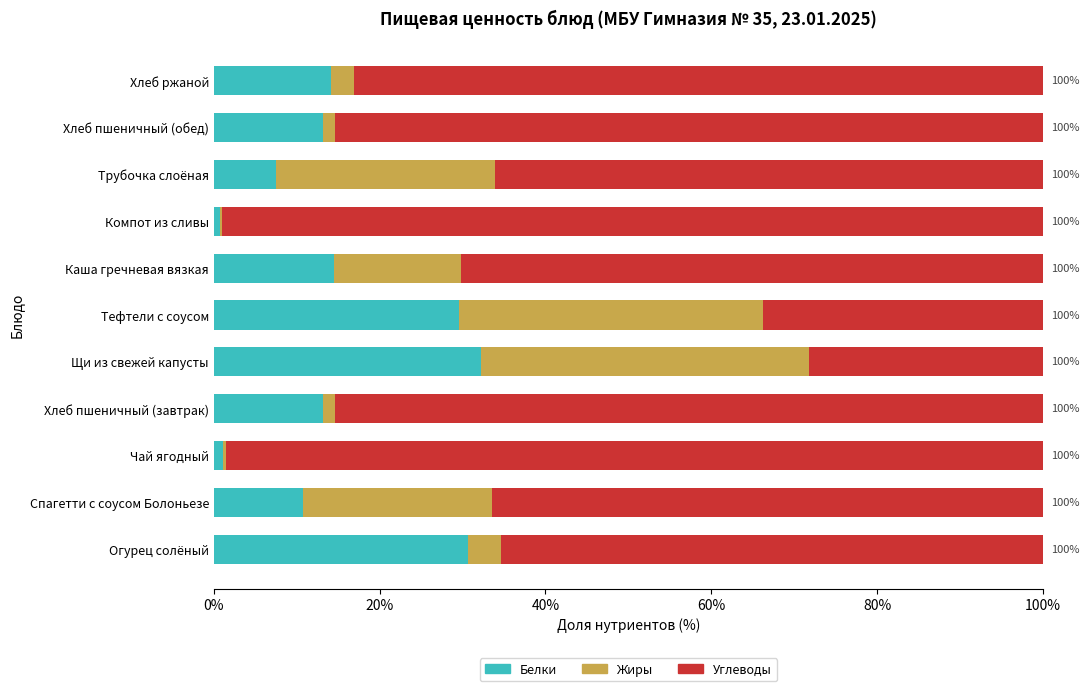

What is the maximum value for Белки?

32.2